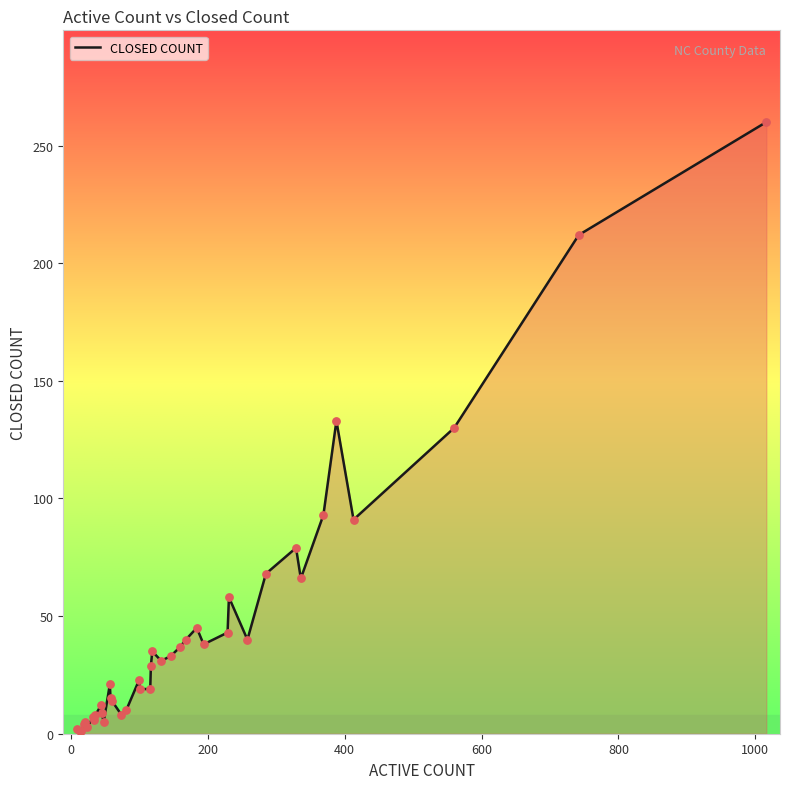

How many lines are shown in the chart?

1